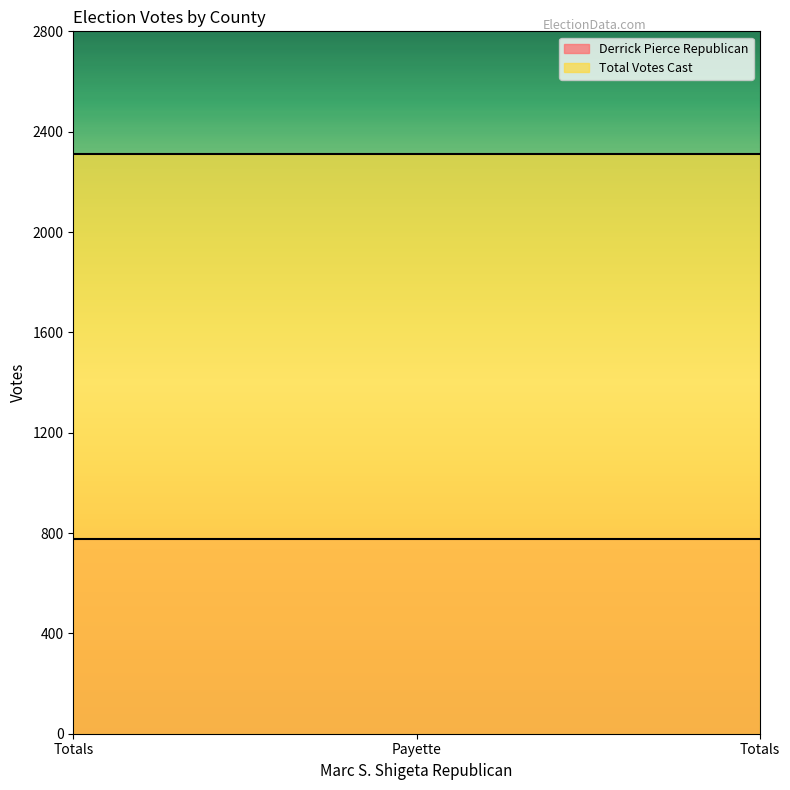

At how many categories does at least one series exceed 1693?

3